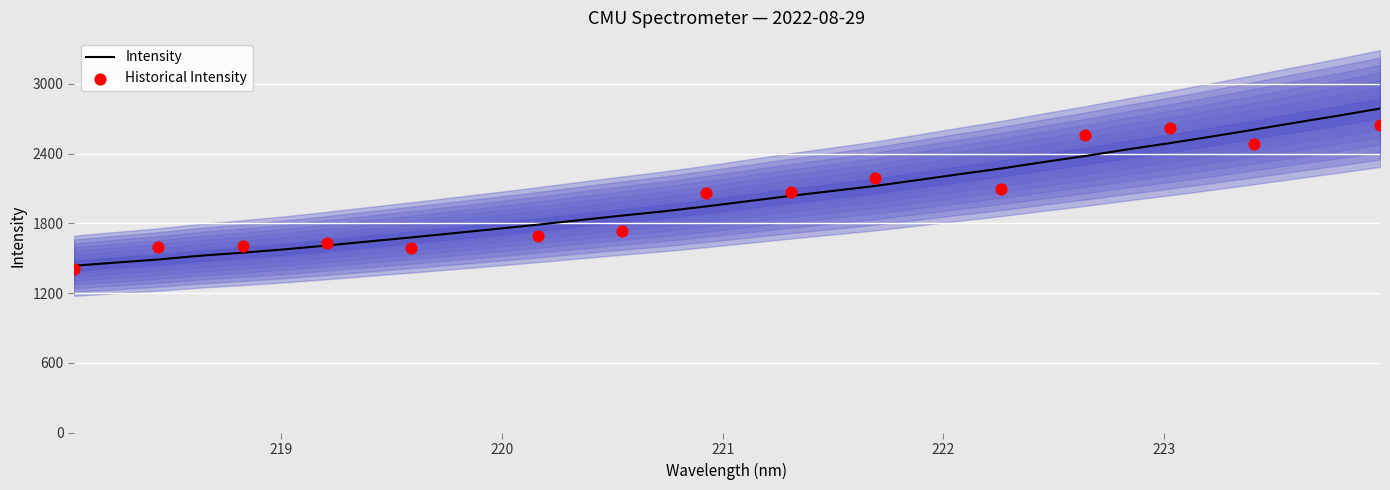

What is the ratio of the value at 221.1174 to the value at 218.6332?

1.3